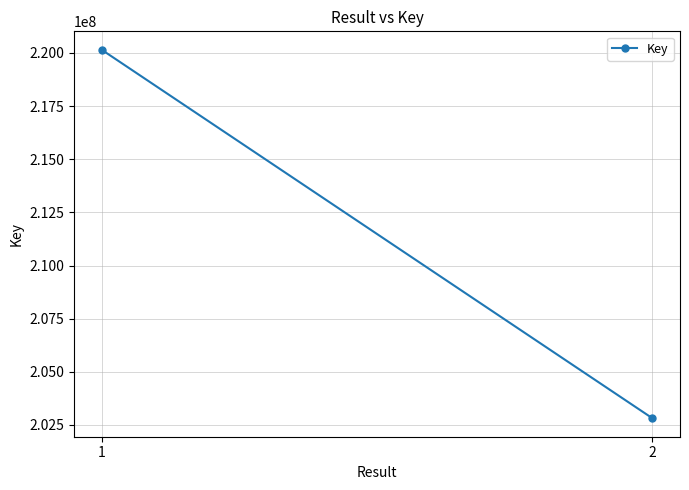

Which category has the lowest value across all series?

2